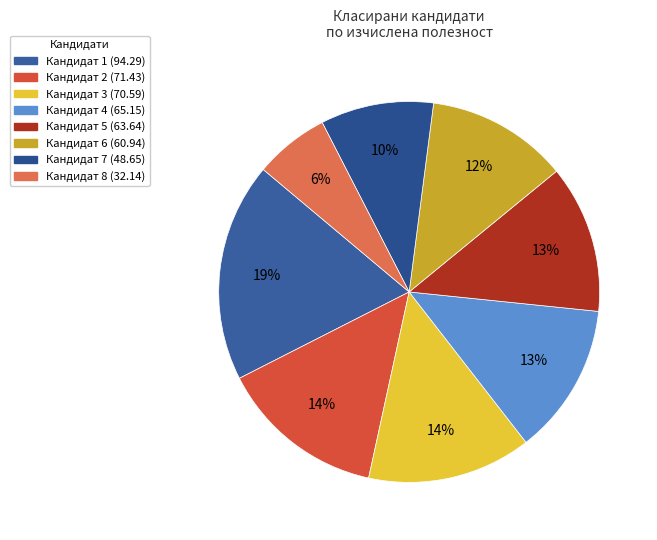

How many slices are in this pie chart?

8